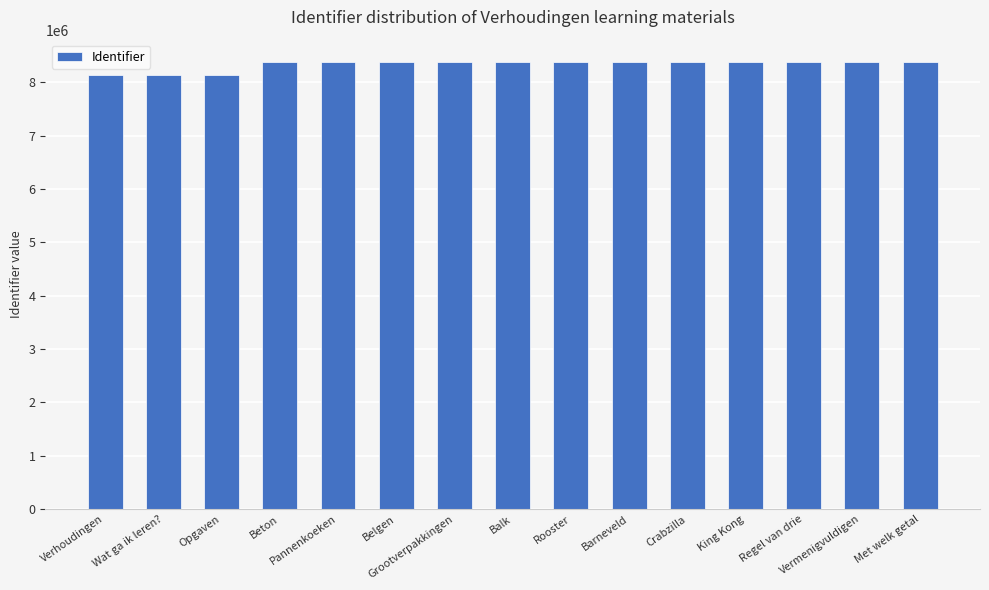

What is the value of the 14th bar from the left?

8379073